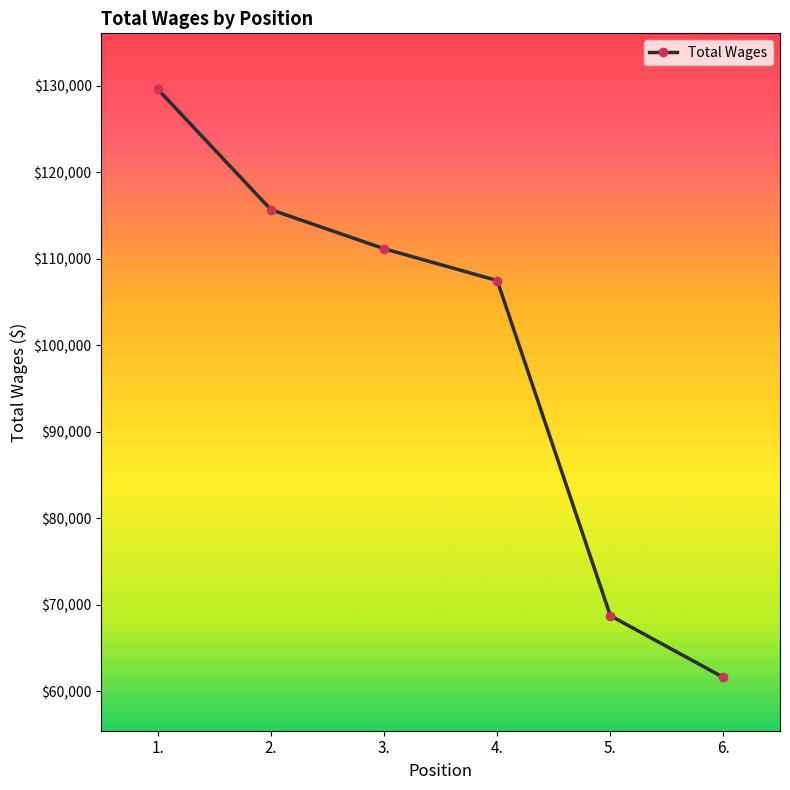

What is the change in value from 1. to 3.?

-18421